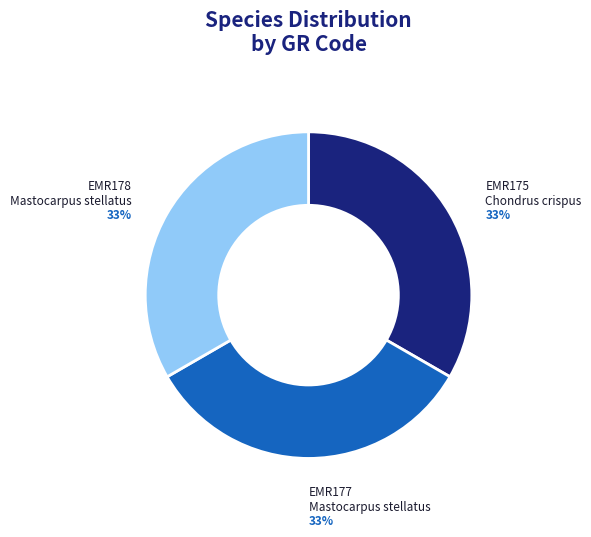

To the nearest percent, what is the average slice percentage?

33%